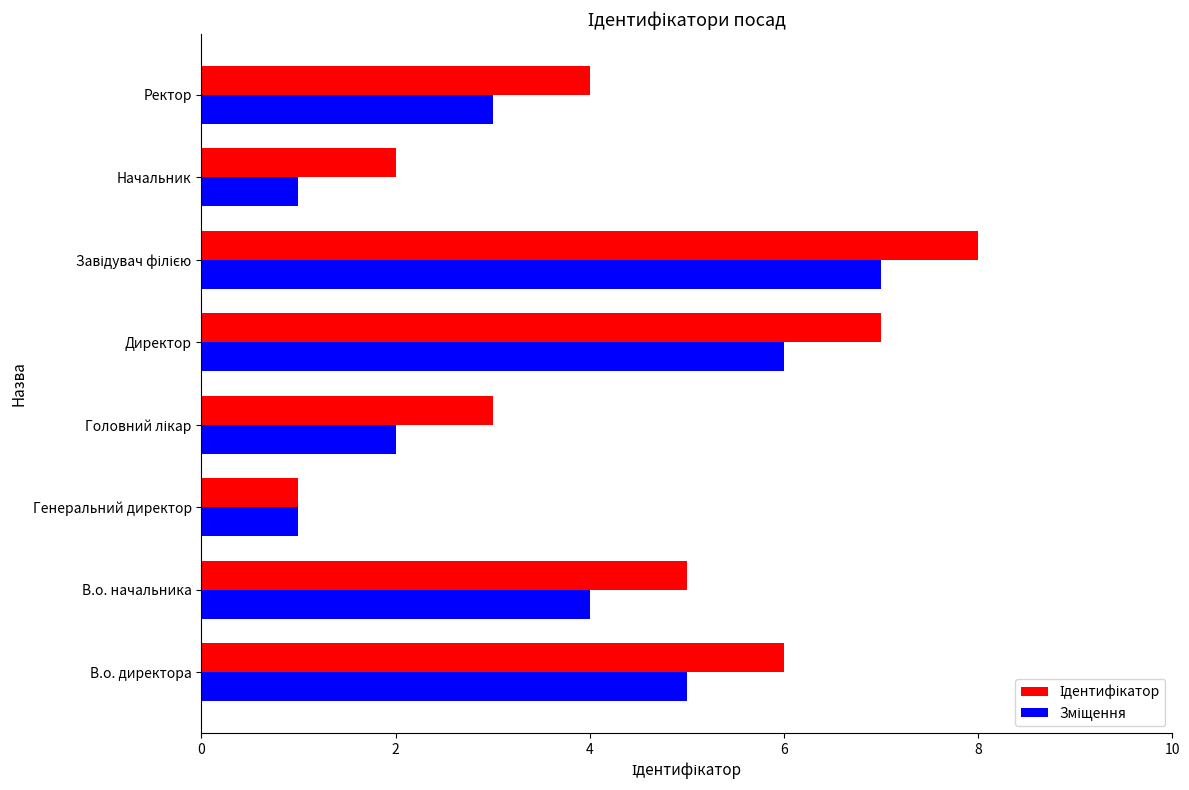

What is the total value across all series at Директор?

13